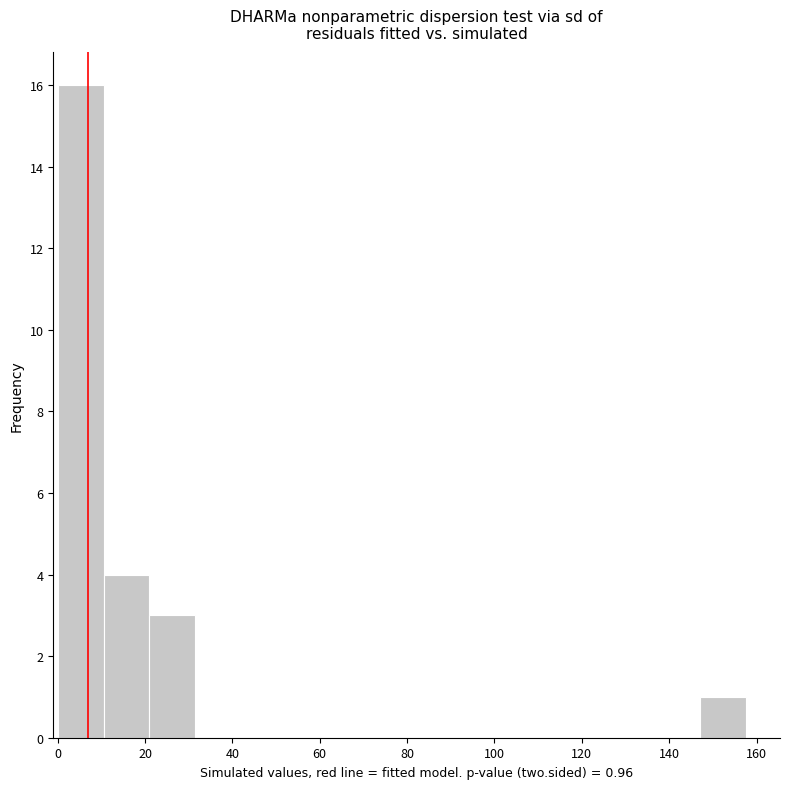

Which range on the x-axis has the tallest bar?

0.0 to 10.5